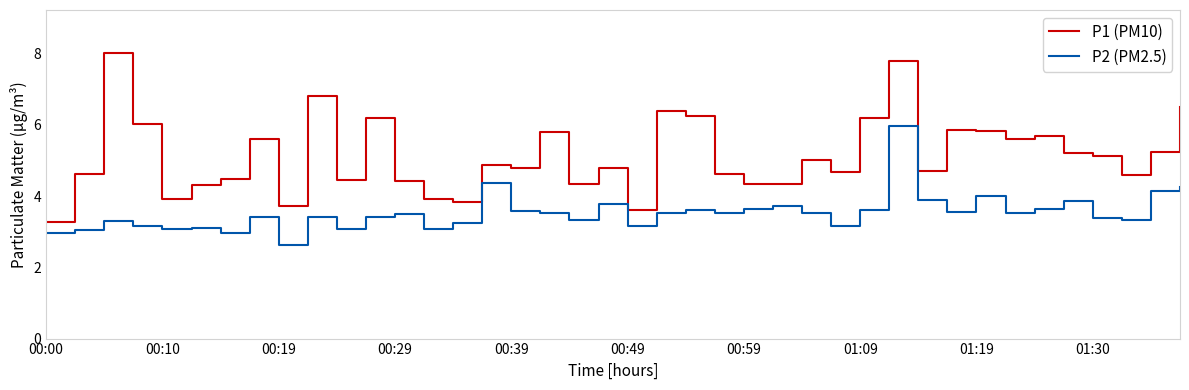

True or false: P1 (PM10) and P2 (PM2.5) intersect in this chart.

False